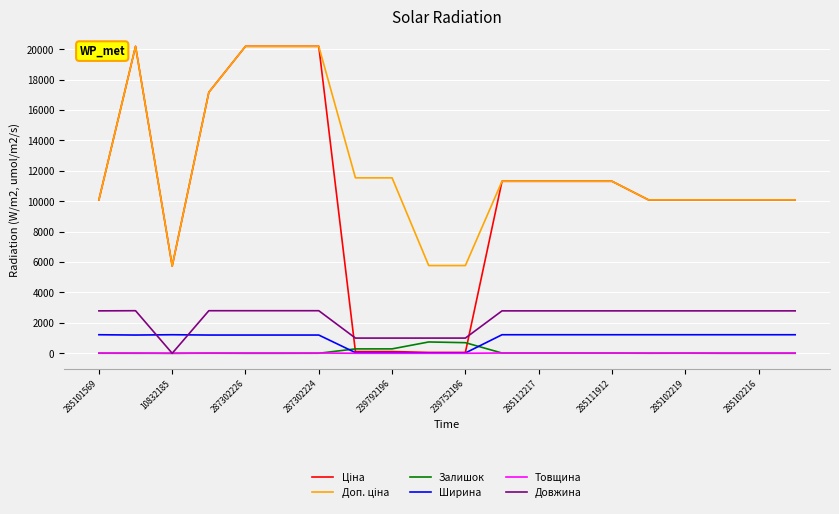

True or false: Довжина and Ширина cross at least once.

True